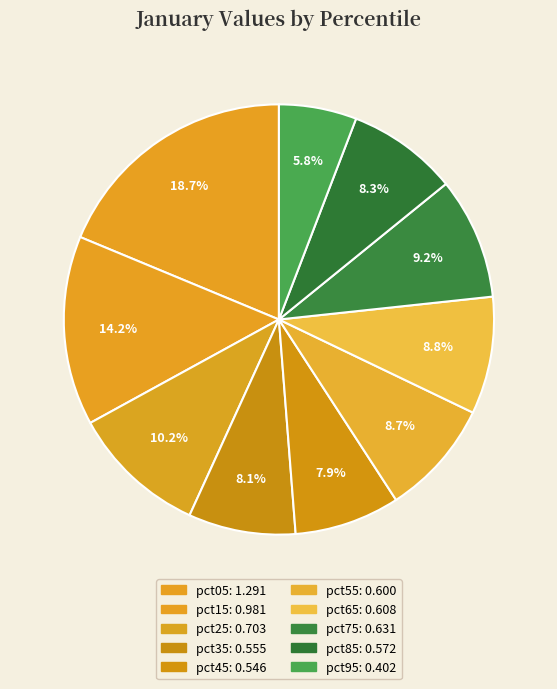

Rank the categories by value from highest to lowest.

pct05, pct15, pct25, pct75, pct65, pct55, pct85, pct35, pct45, pct95